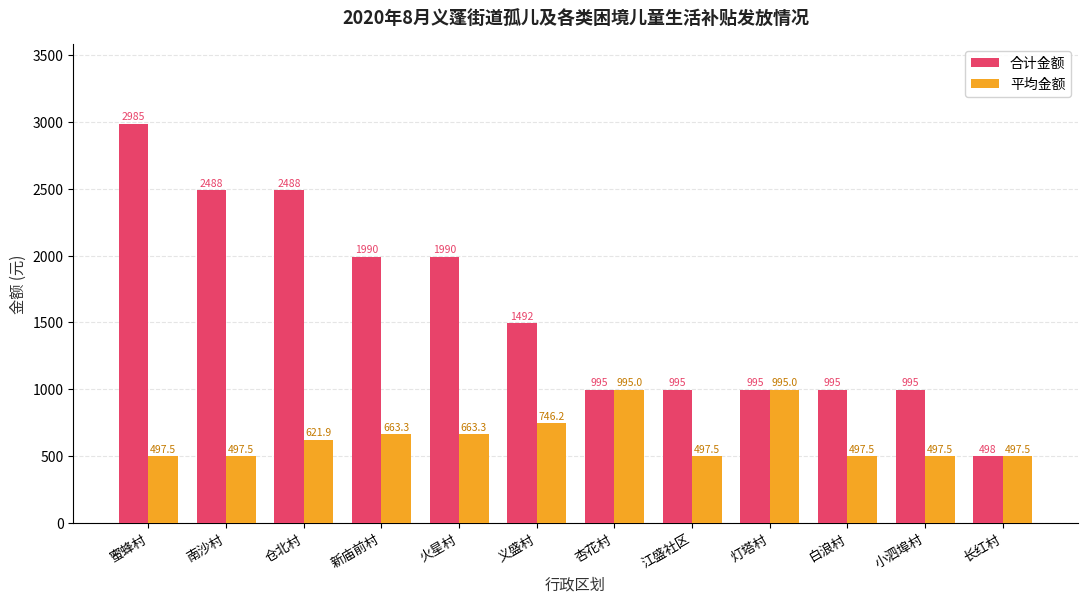

At which label does 平均金额 first exceed 621?

仓北村